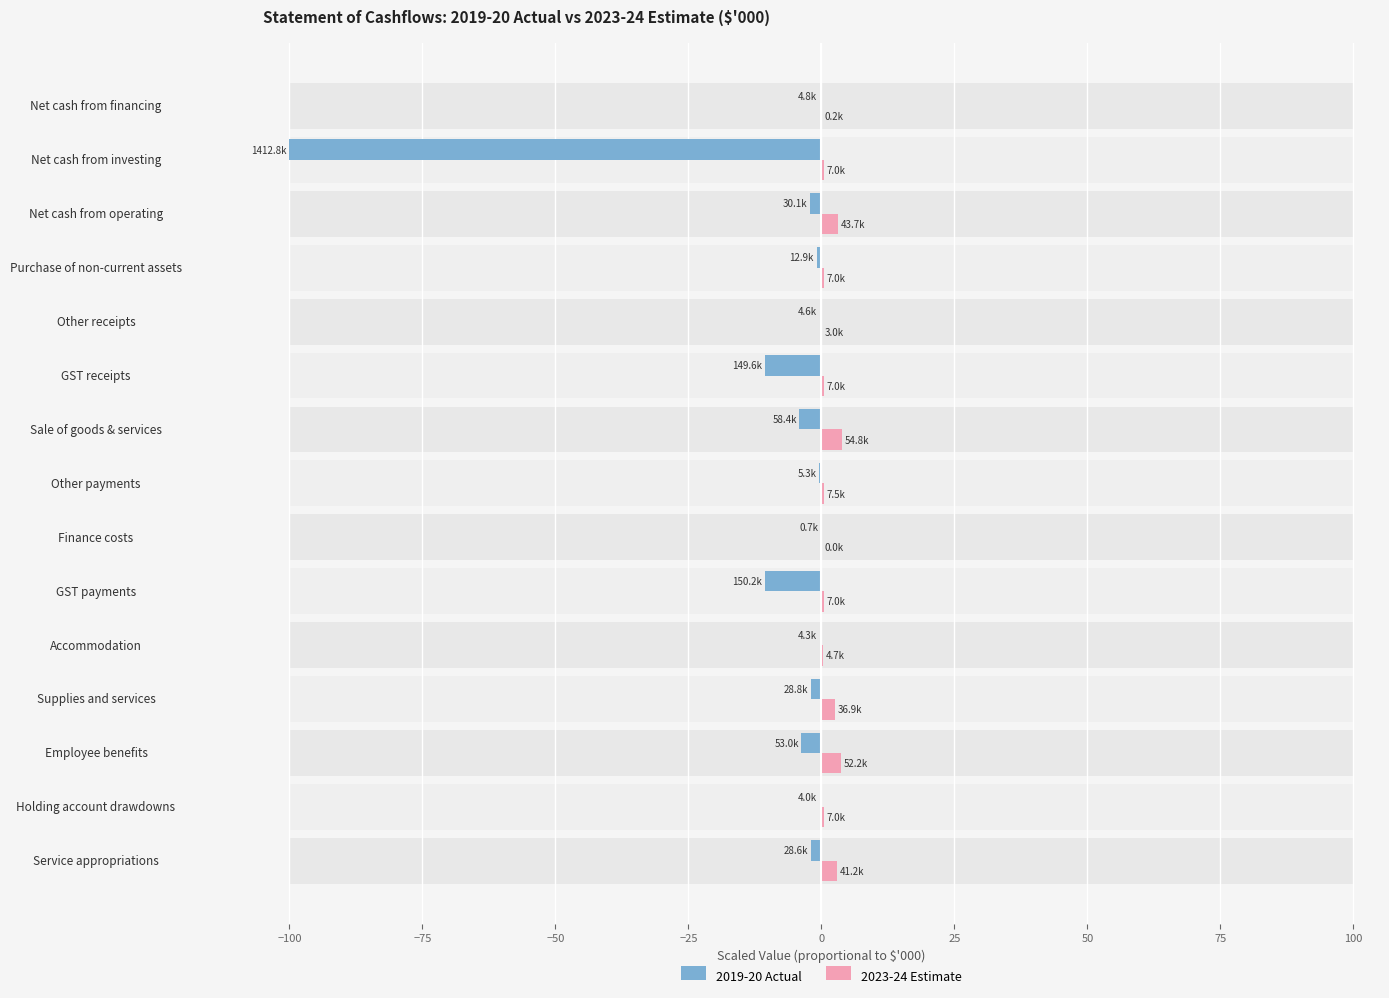

What is the difference between the highest and lowest values at Holding account drawdowns?

0.8